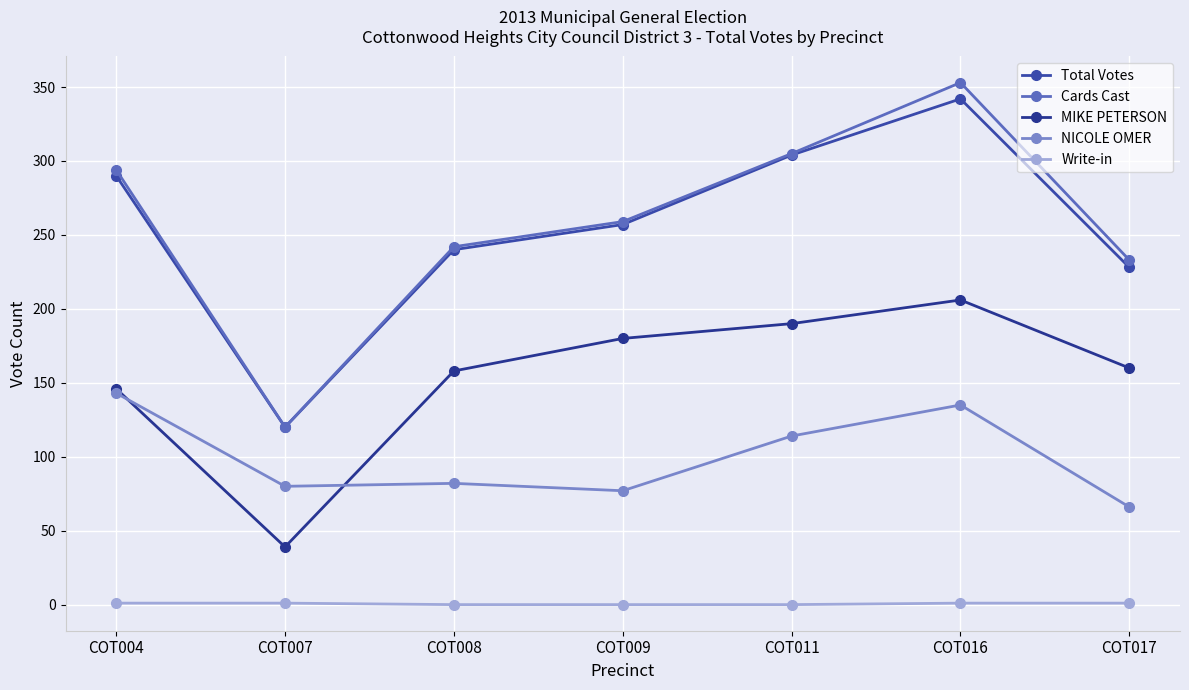

What is the maximum value for NICOLE OMER?

143